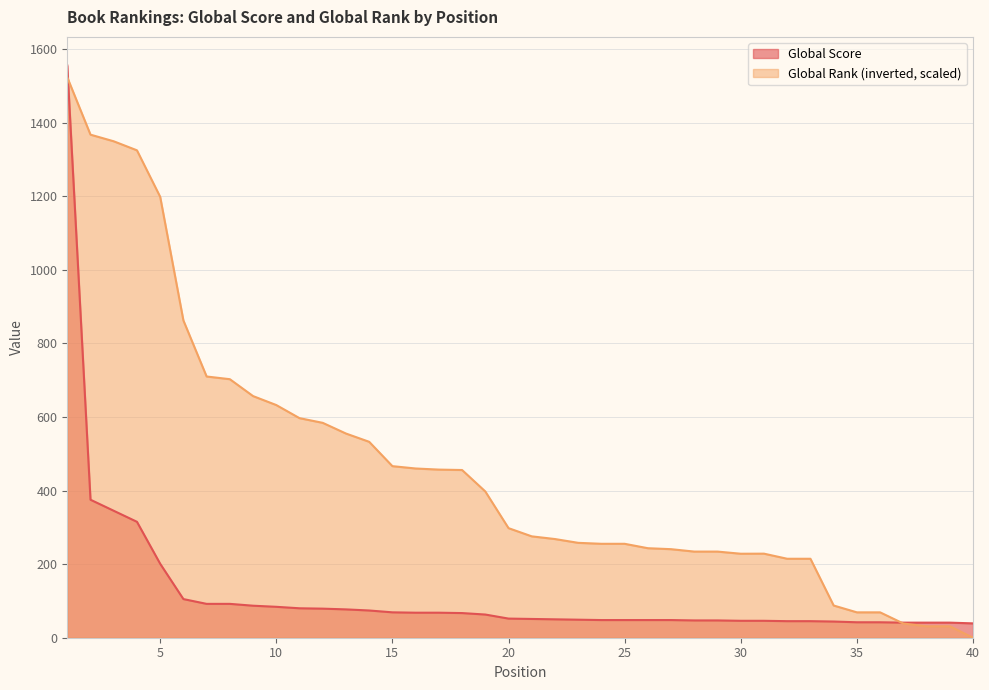

How many lines are shown in the chart?

2